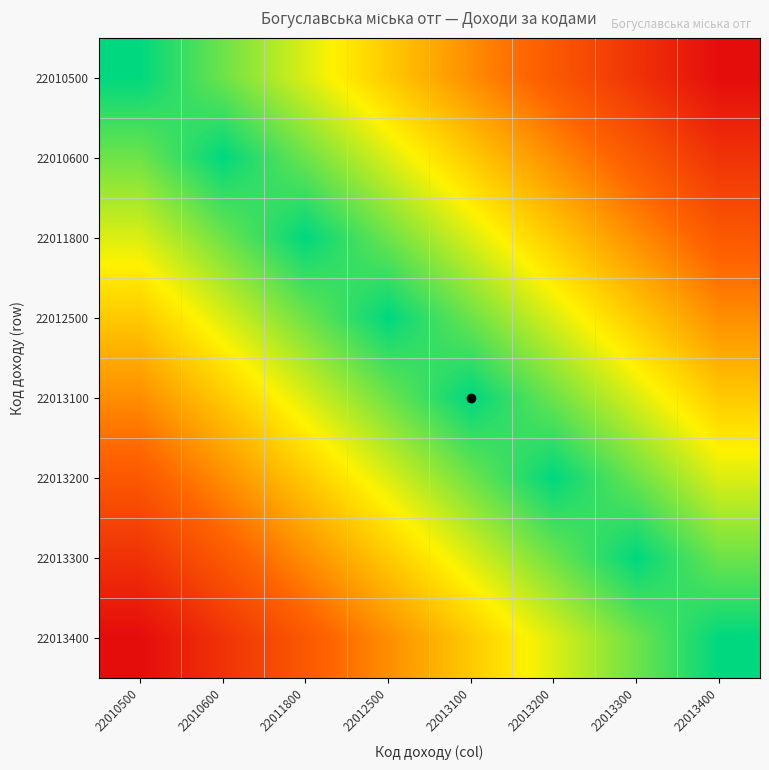

What is the maximum value shown in the chart?

1.0